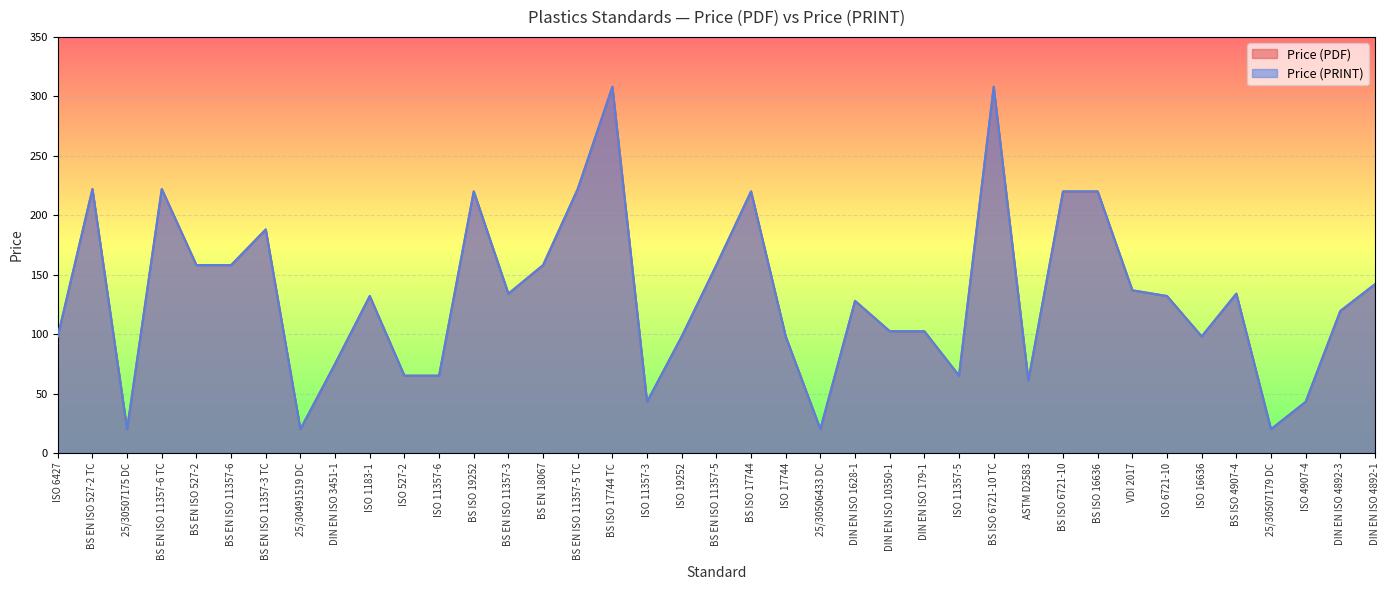

Is the value of Price (PDF) at DIN EN ISO 179-1 greater than the value of Price (PRINT) at BS EN 18067?

No